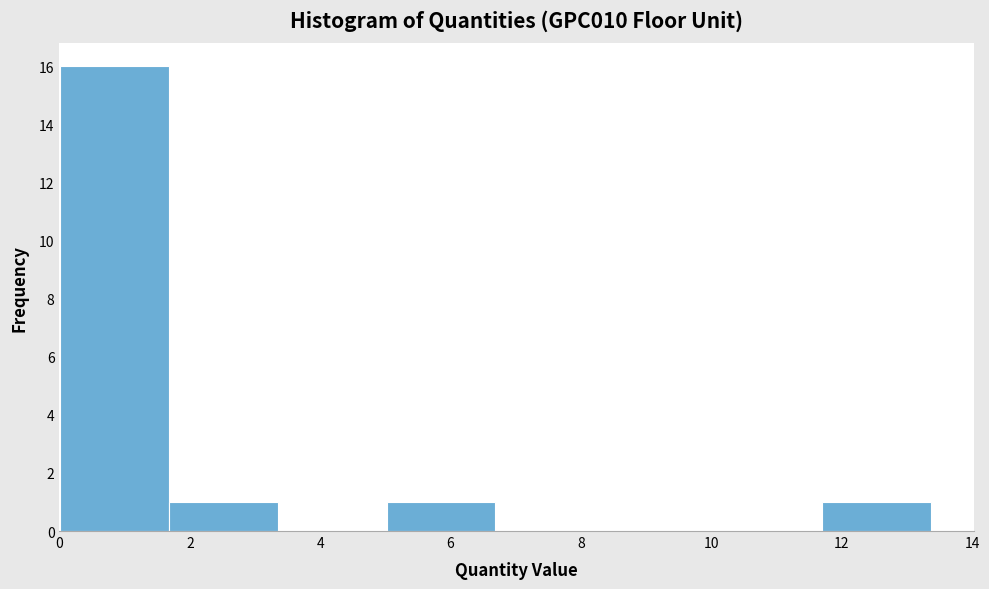

Reading left to right, list every bar in this chart as the range it spans on the x-axis followed by its height. Neither the bar edges nor the heights are printed on the chart, so give them approximately, as read against the axes.

0.0 to 1.6: 16
1.6 to 3.4: 1
3.4 to 5.0: 0
5.0 to 6.6: 1
6.6 to 8.4: 0
8.4 to 10.0: 0
10.0 to 11.6: 0
11.6 to 13.4: 1